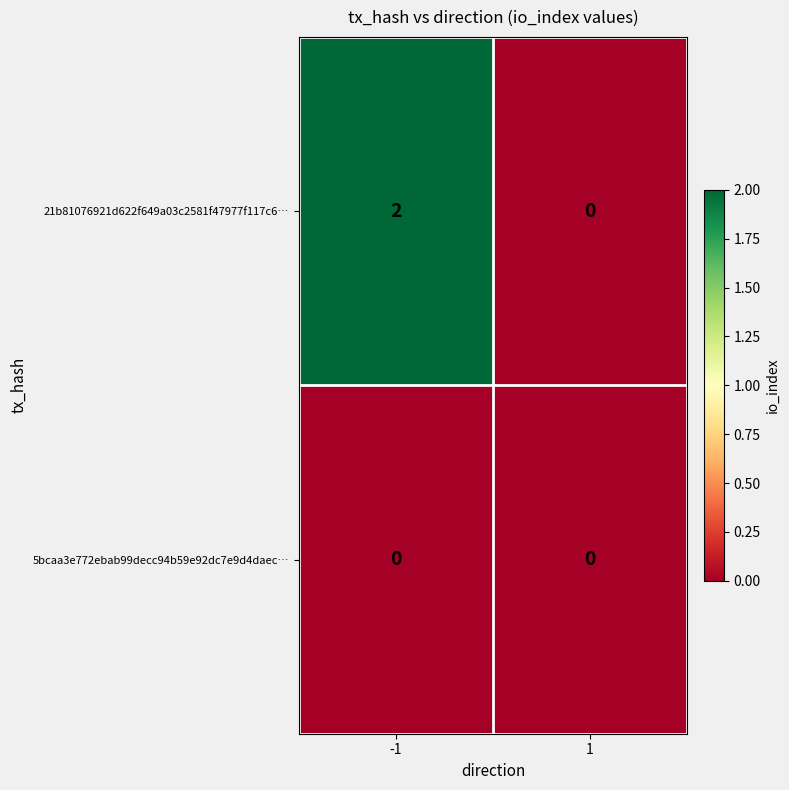

The value of 21b81076921d622f649a03c2581f47977f117c6… at 1 is 1. True or false?

False